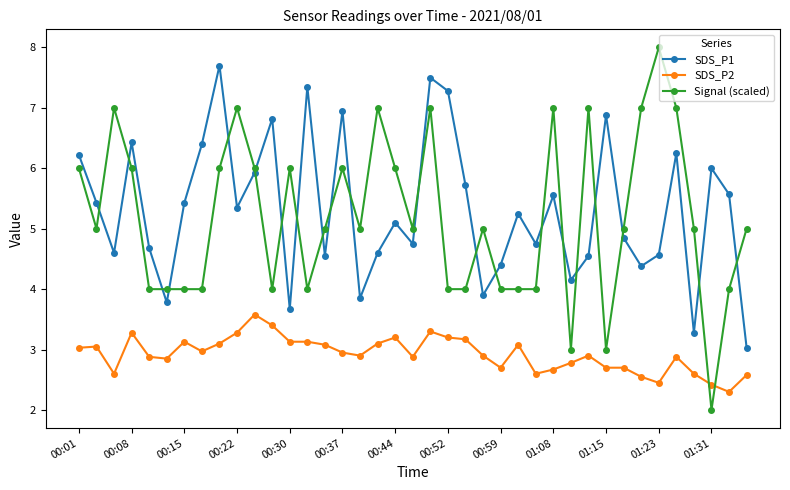

What is the highest value of the SDS_P2 series?

3.6